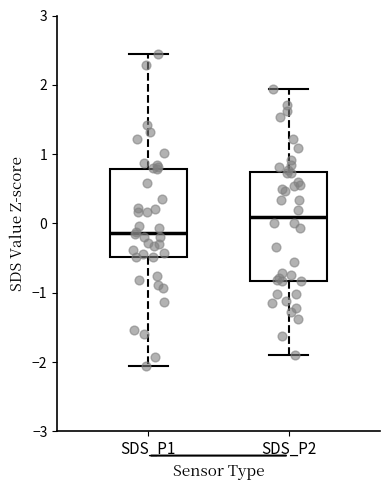

Reading left to right, read every box against the y-axis: the position of its median line, the range the box covers, and the ends of its whiskers. The values are not printed on the chart, so give them approximately, as read against the axis.

SDS_P1: median -0.1, box -0.5 to 0.8, whiskers -2.1 to 2.4
SDS_P2: median 0.1, box -0.8 to 0.7, whiskers -1.9 to 1.9